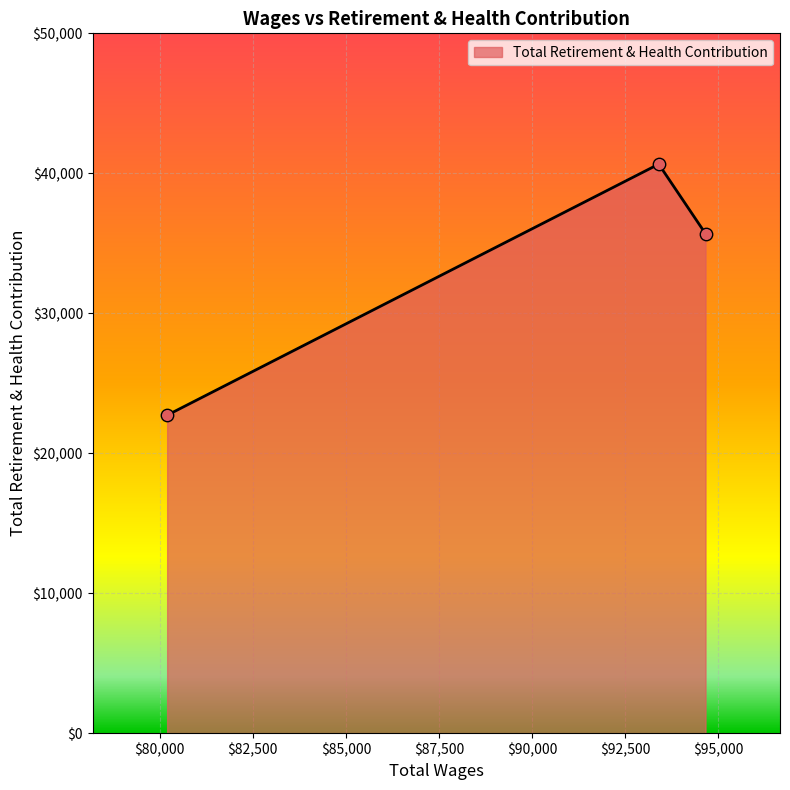

What is the sum of all values?

99060